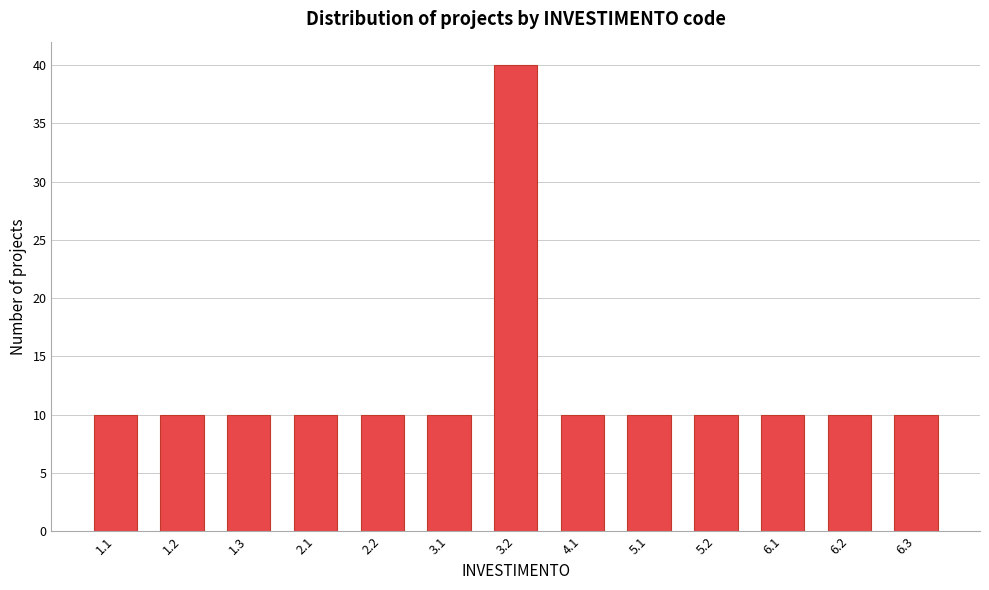

Reading right to left, what are all the values shown in this chart?

6.3=10	6.2=10	6.1=10	5.2=10	5.1=10	4.1=10	3.2=40	3.1=10	2.2=10	2.1=10	1.3=10	1.2=10	1.1=10